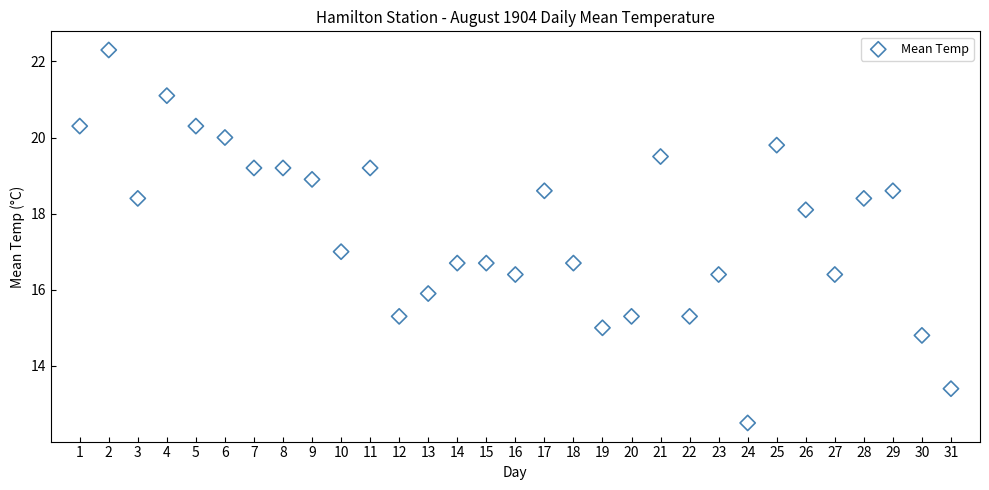

What is the range of X values (max minus min)?

30.0